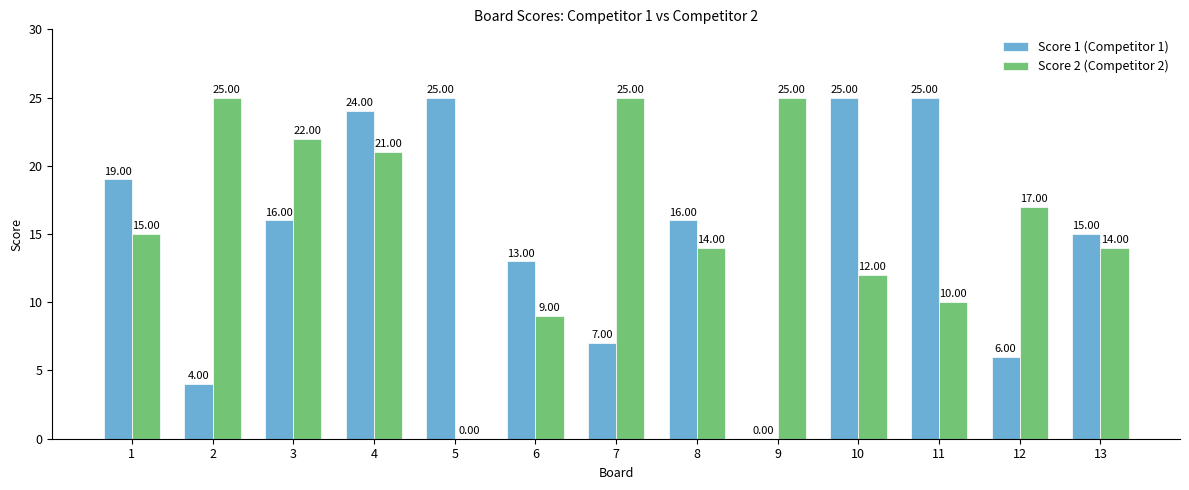

What is the total value across all series at 12?

23